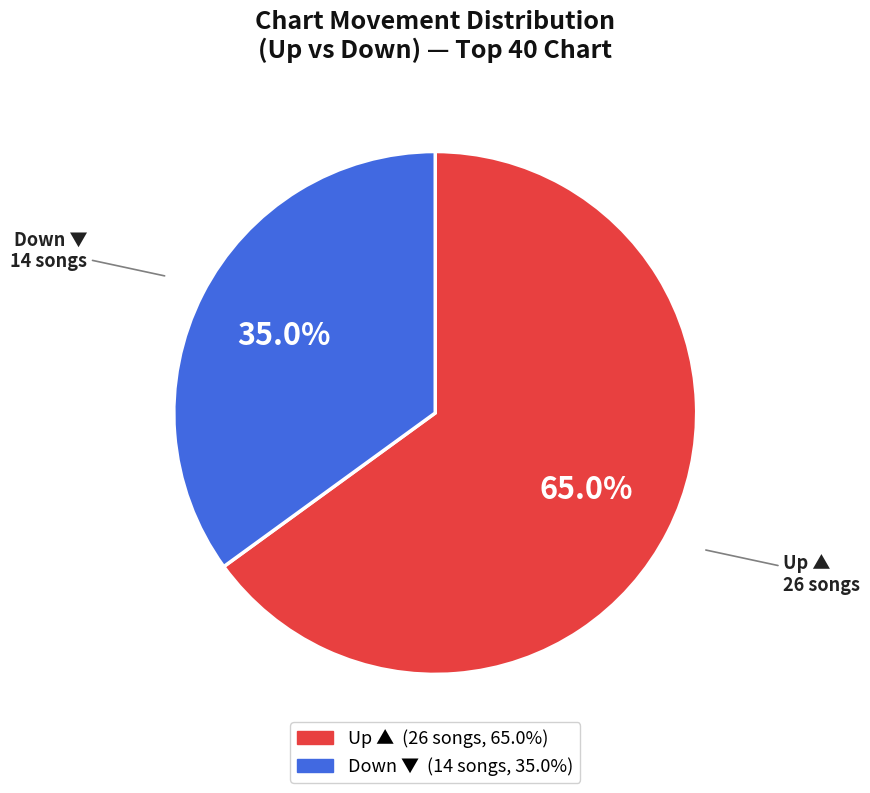

Is there a majority slice in this chart?

Yes